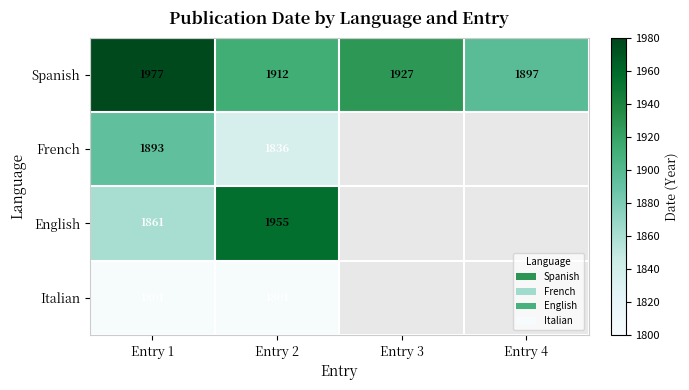

At Entry 2, list the series in order from smallest to largest.

Italian, French, Spanish, English